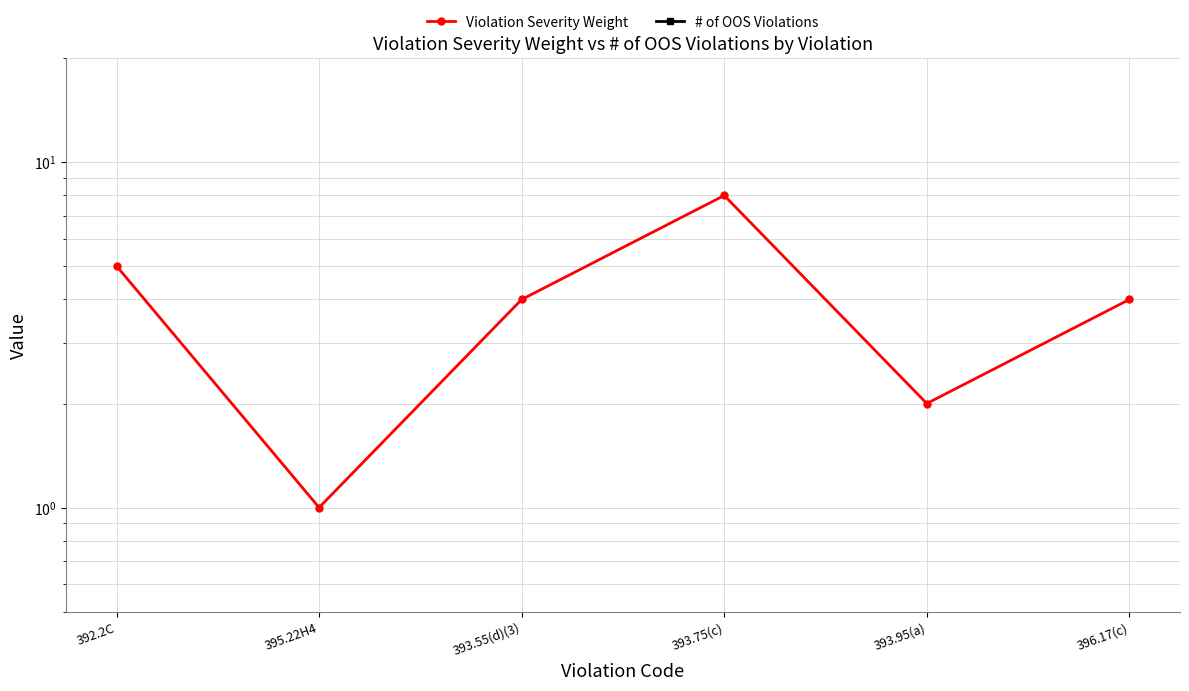

How many lines are shown in the chart?

2